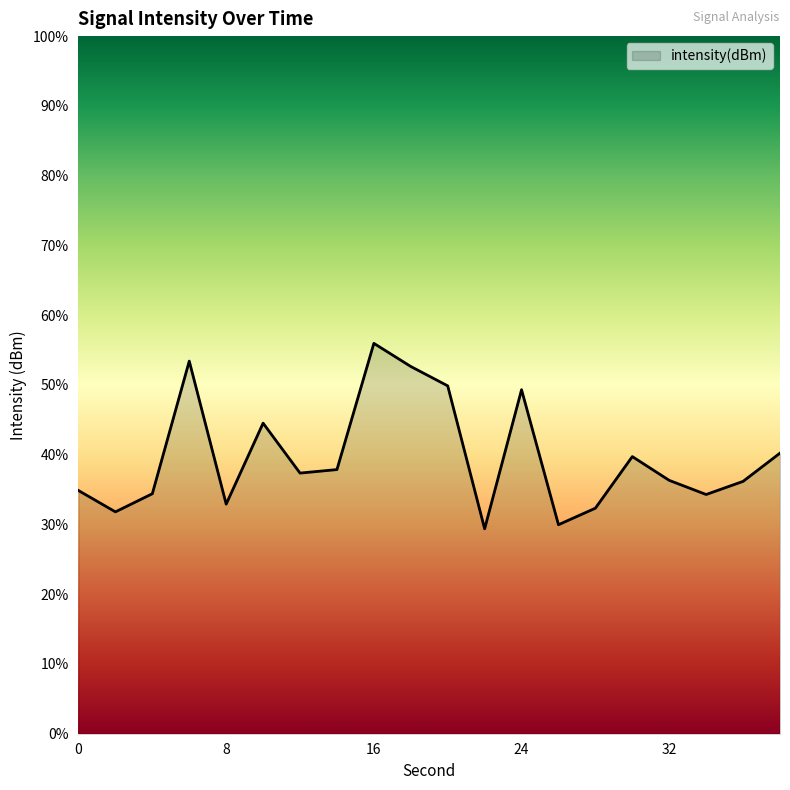

List the labels in order of value, largest first.

16, 6, 18, 20, 24, 10, 38, 30, 14, 12, 32, 36, 0, 4, 34, 8, 28, 2, 26, 22